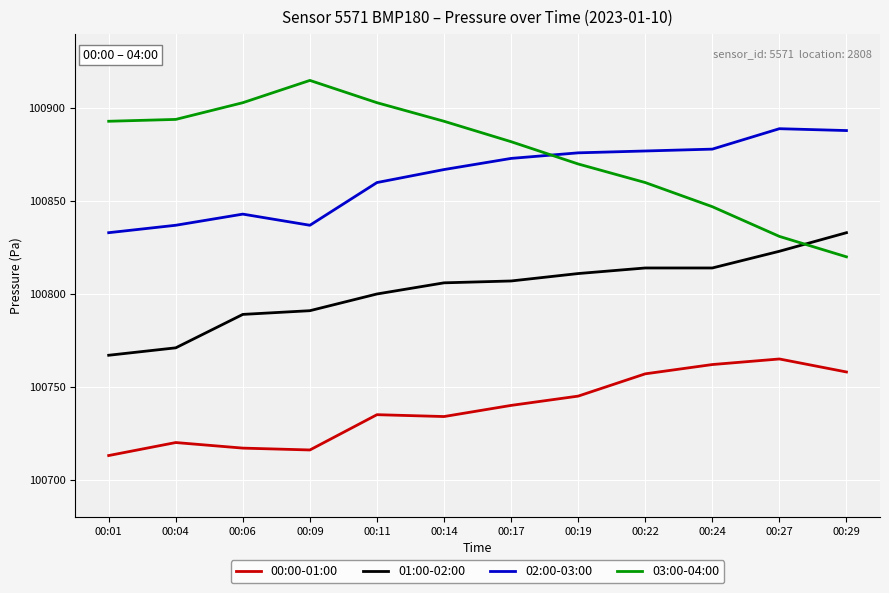

What is the average value of the 01:00-02:00 series?

100802